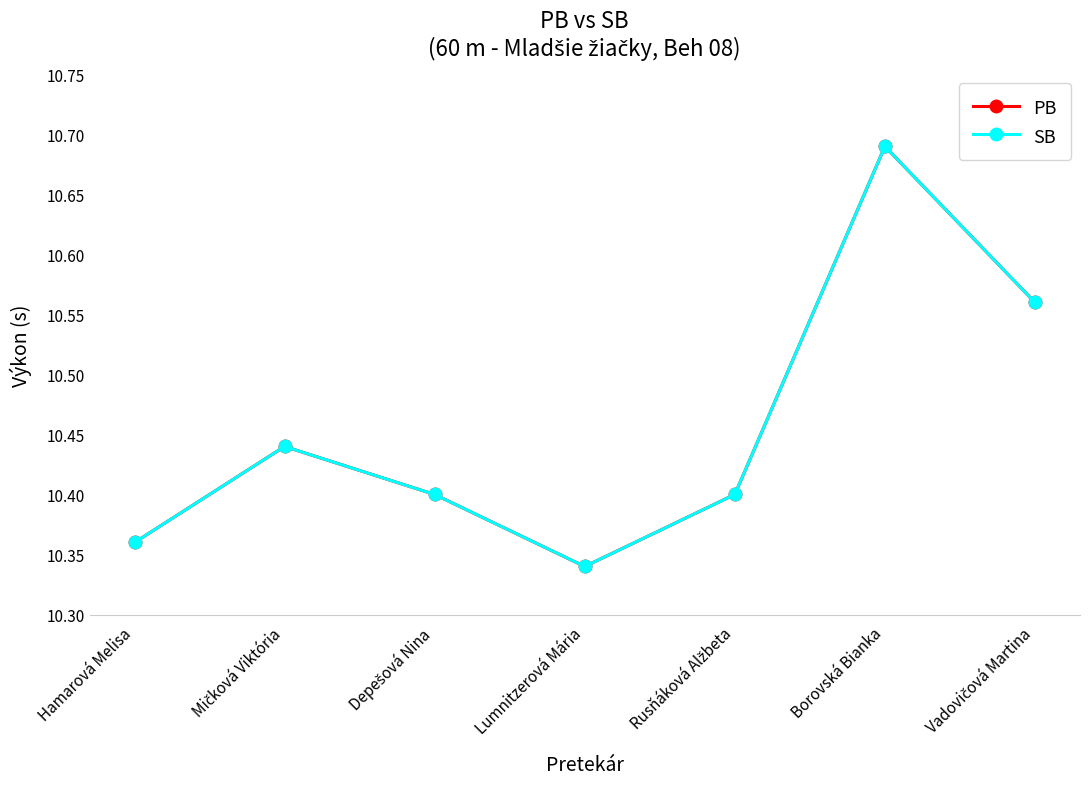

Does the chart have visible grid lines?

No